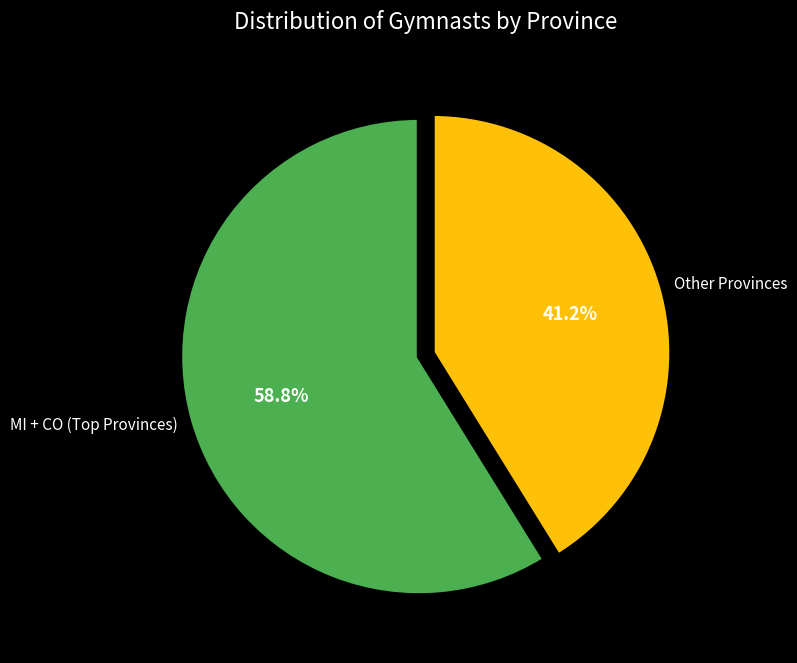

How many slices are in this pie chart?

2